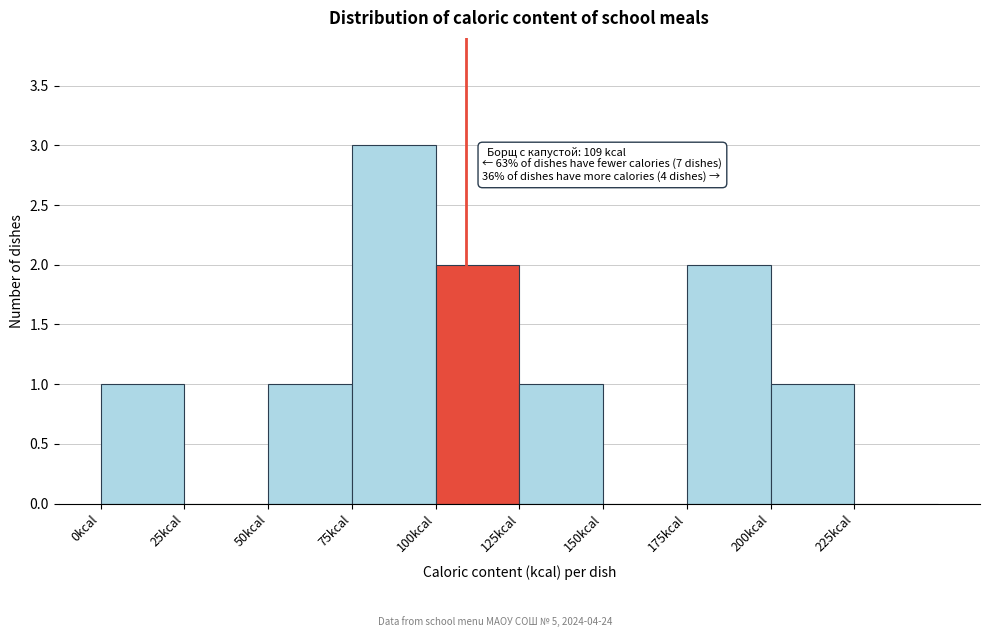

Over which range of the x-axis is the bar tallest?

75 to 100